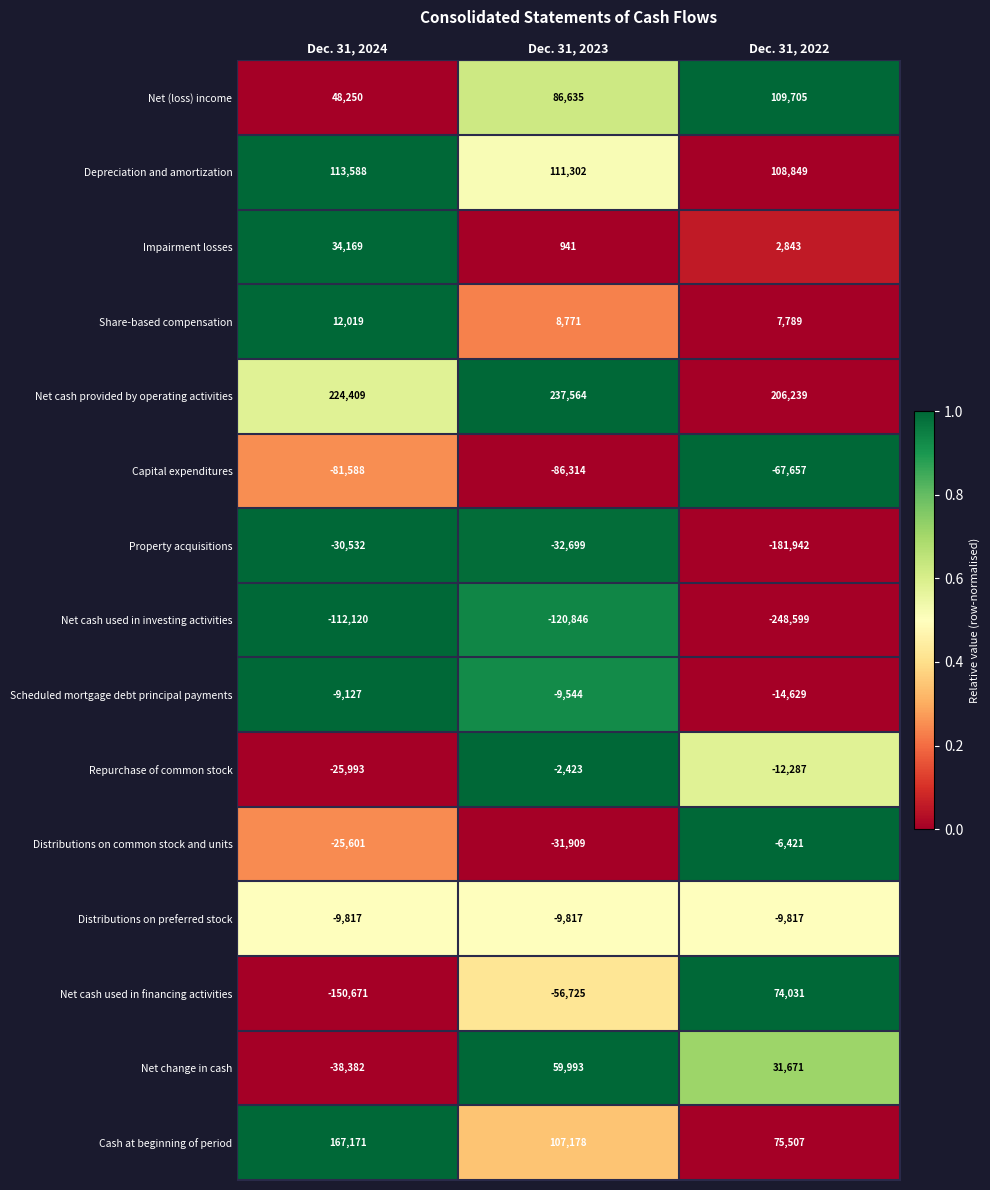

Rank the series by their maximum value, from lowest to highest.

Net cash used in investing activities, Capital expenditures, Property acquisitions, Distributions on preferred stock, Scheduled mortgage debt principal payments, Distributions on common stock and units, Repurchase of common stock, Share-based compensation, Impairment losses, Net change in cash, Net cash used in financing activities, Net (loss) income, Depreciation and amortization, Cash at beginning of period, Net cash provided by operating activities